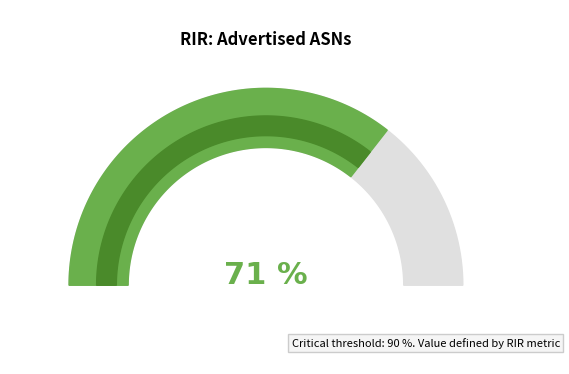

What percentage is the ripencc slice, to the nearest percent?

29%